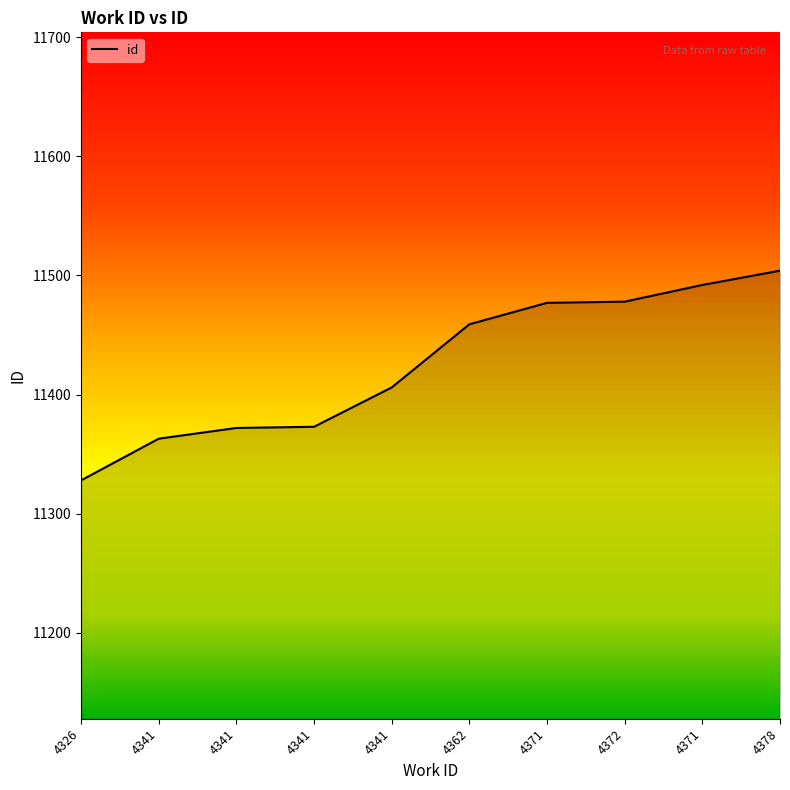

Reading left to right, transcribe all the data shown in this chart.

11328	11363	11372	11373	11406	11459	11477	11478	11492	11504